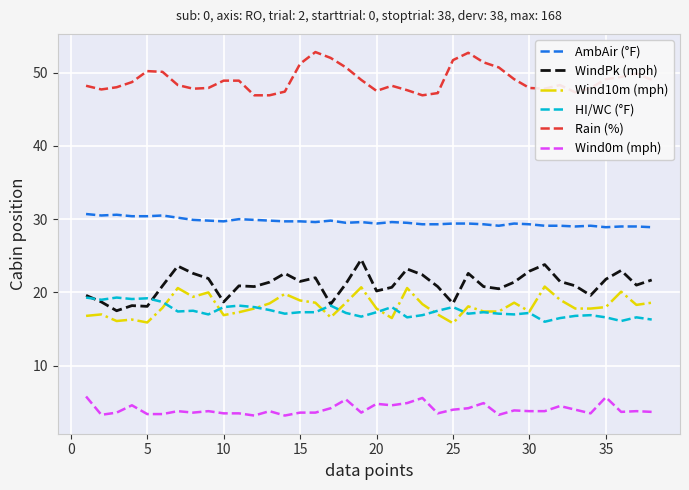

True or false: WindPk (mph) and Wind0m (mph) intersect in this chart.

False